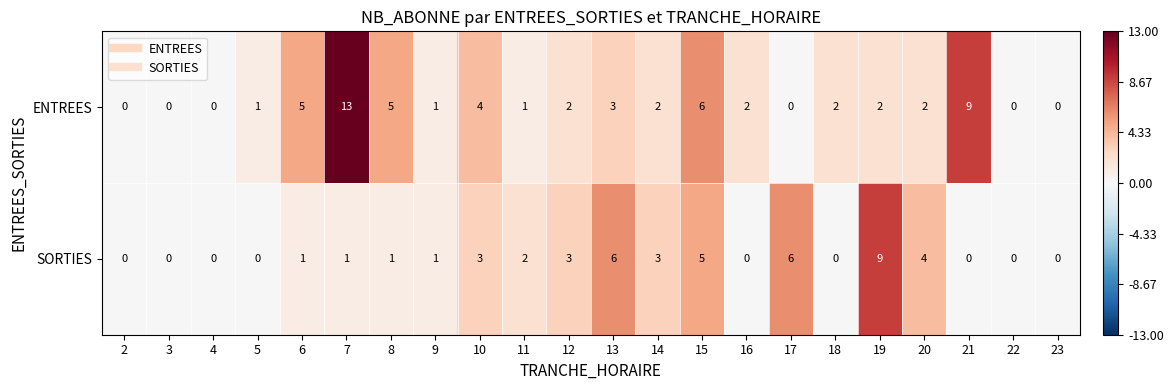

Where is SORTIES nearest to the value 4?

20